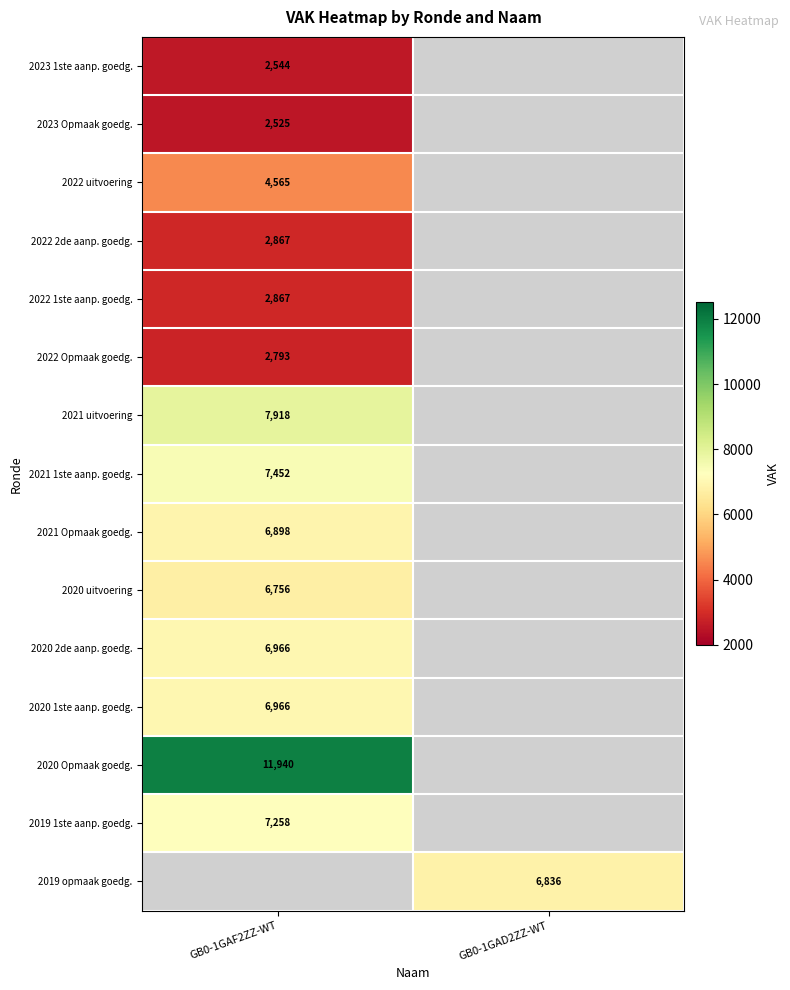

True or false: 2022 2de aanp. goedg. has a value of 2867 at GB0-1GAF2ZZ-WT.

True